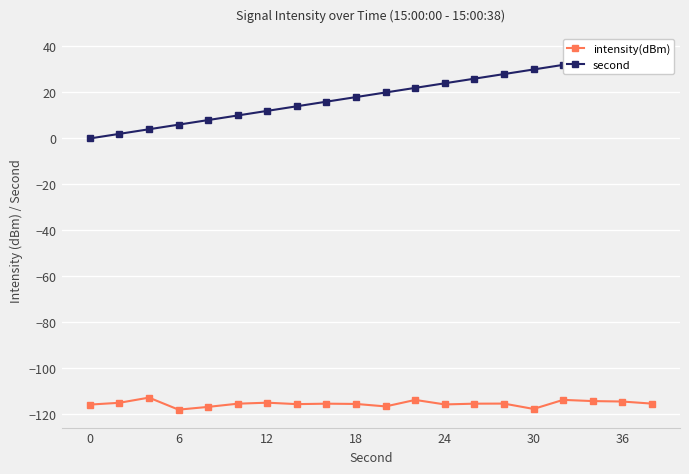

What is the total value across all series at 0?

-115.7